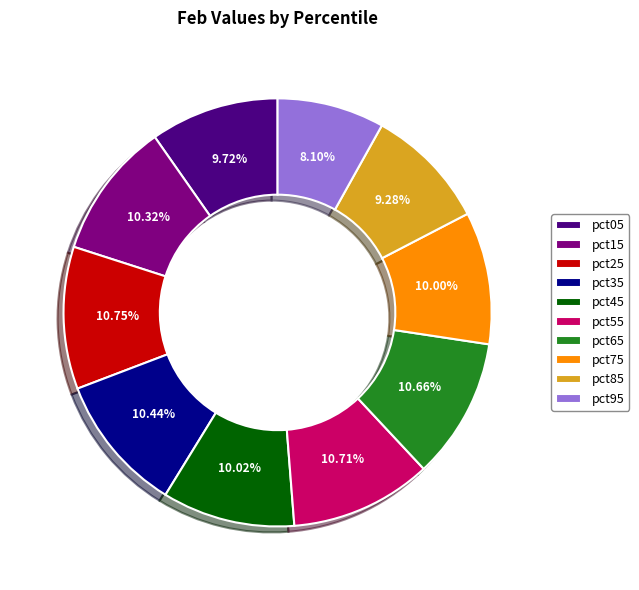

What portion of the pie excludes pct55?

89.3%